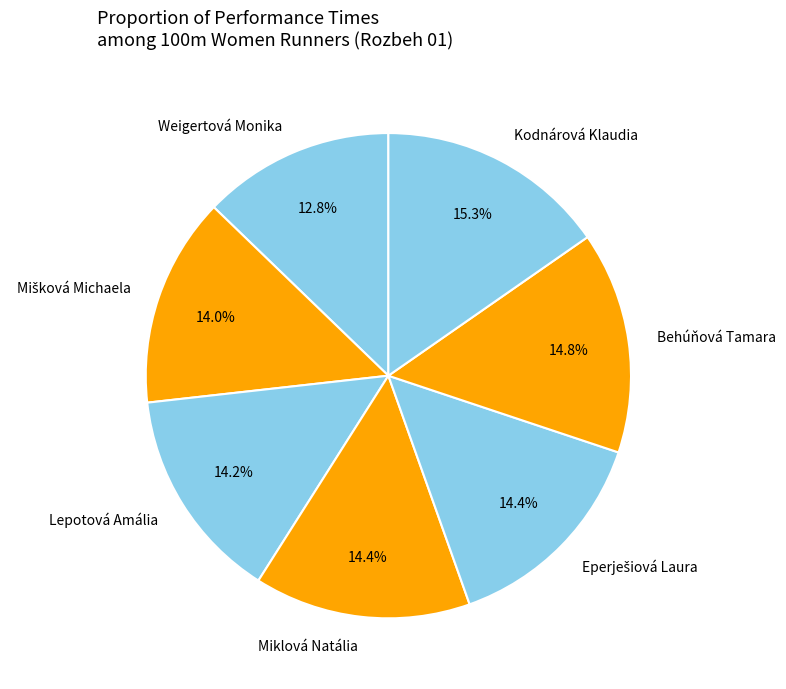

What is the smallest slice in the pie chart?

Weigertová Monika